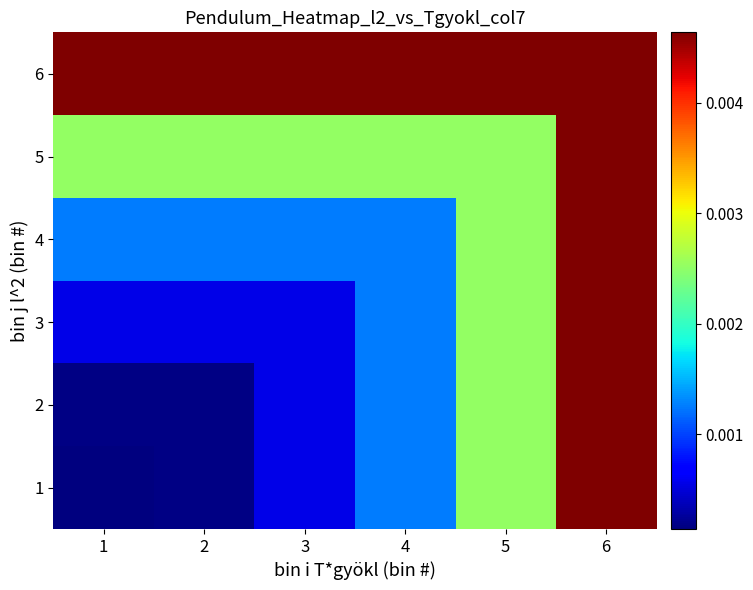

How many distinct data groups are displayed?

6